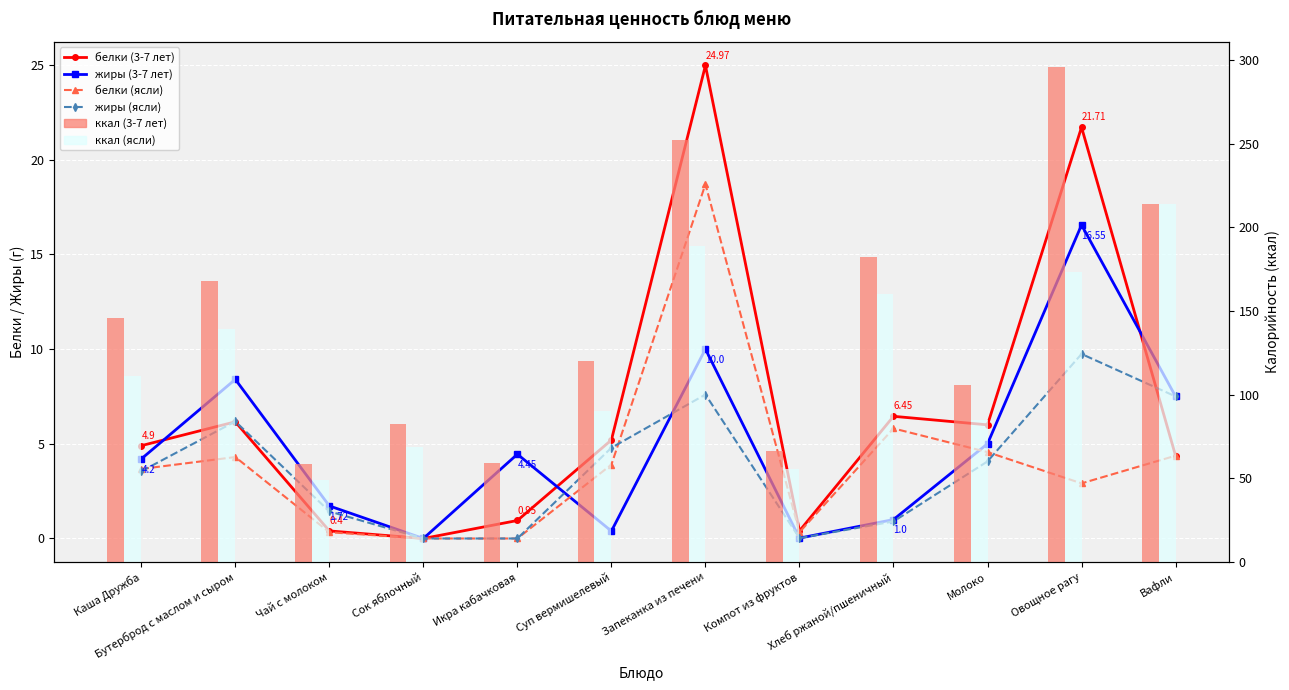

At which category is the sum across all series the highest?

Овощное рагу